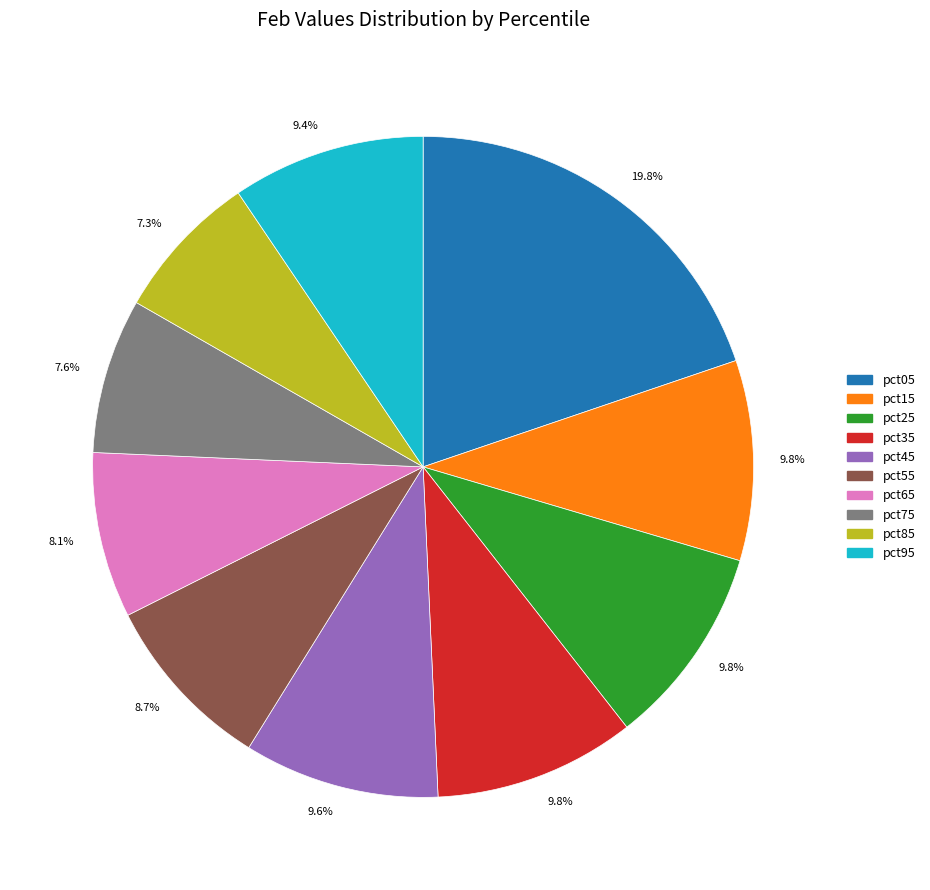

Count the number of slices in the pie.

10